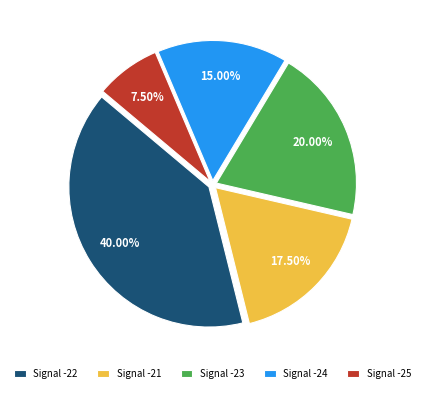

Which has a higher value, Signal -21 or Signal -22?

Signal -22